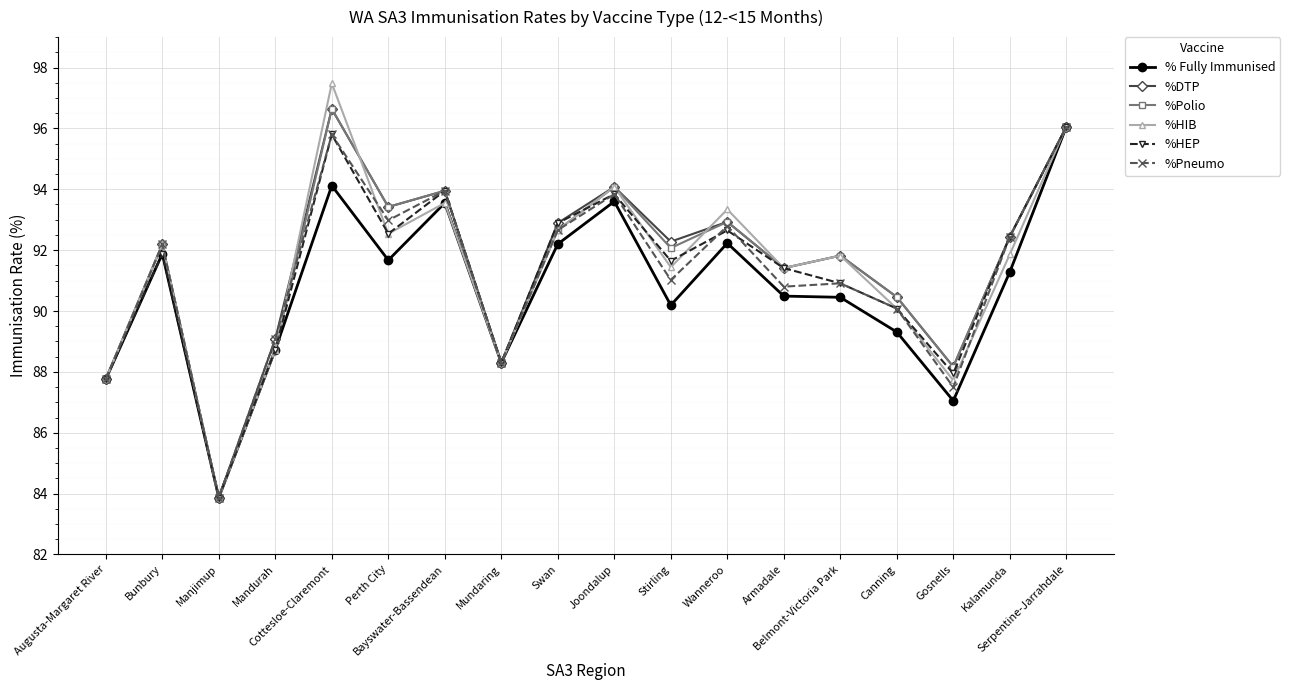

What is the value of the %DTP point at the 3rd from the left?

83.9